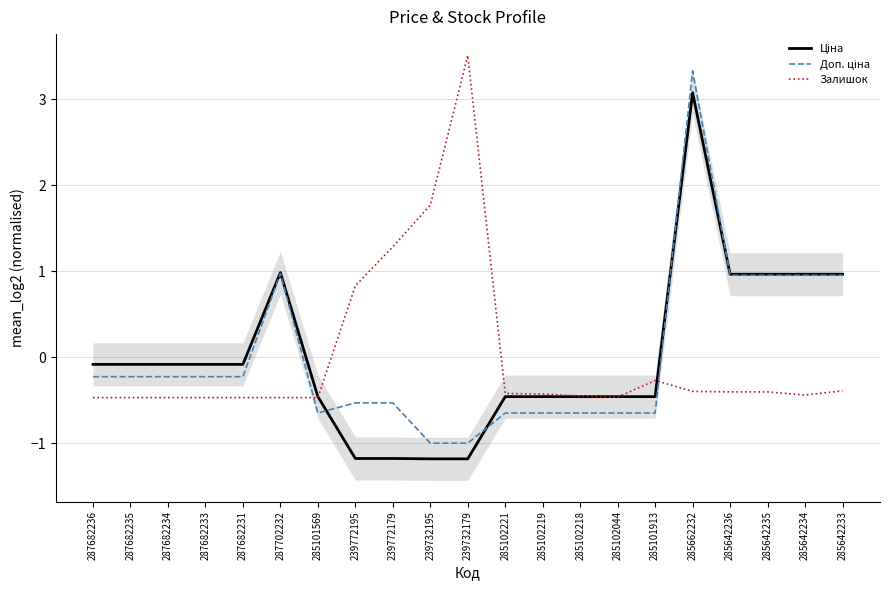

At which label does Доп. ціна reach its peak?

285662232